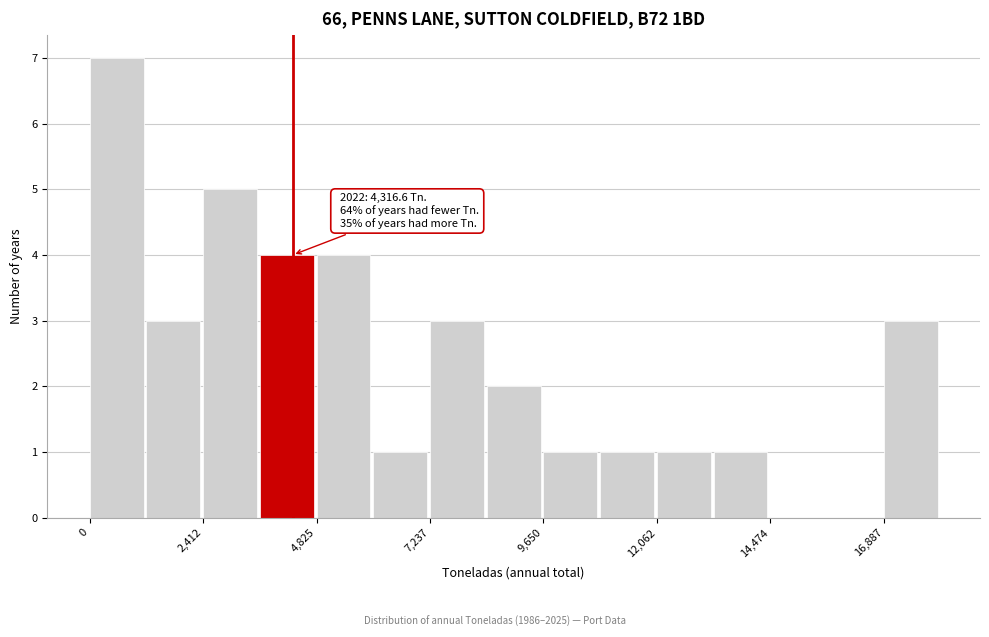

Read against the x-axis, roughly where is the centre of the tallest bar?

500